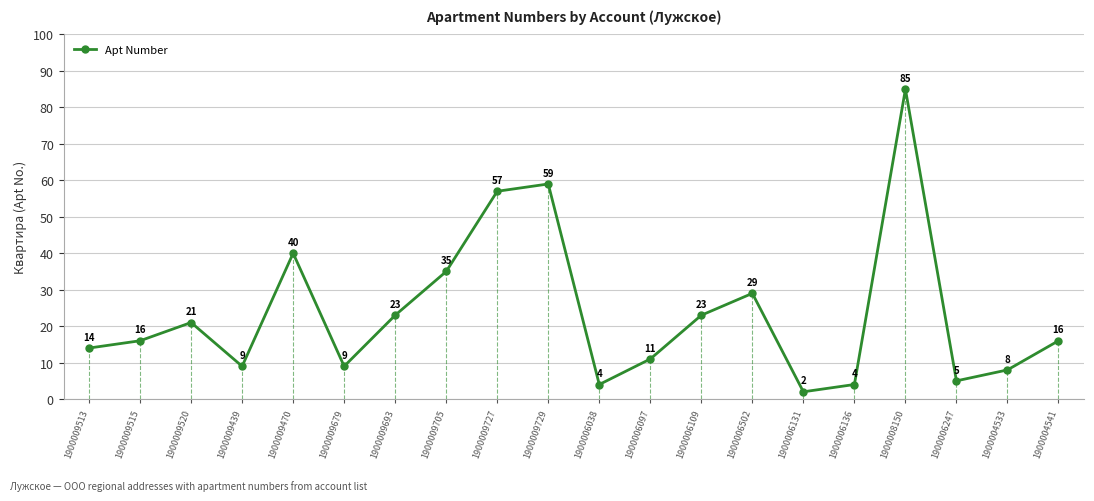

What is the ratio of the value at 1900009439 to the value at 1900009470?

0.2